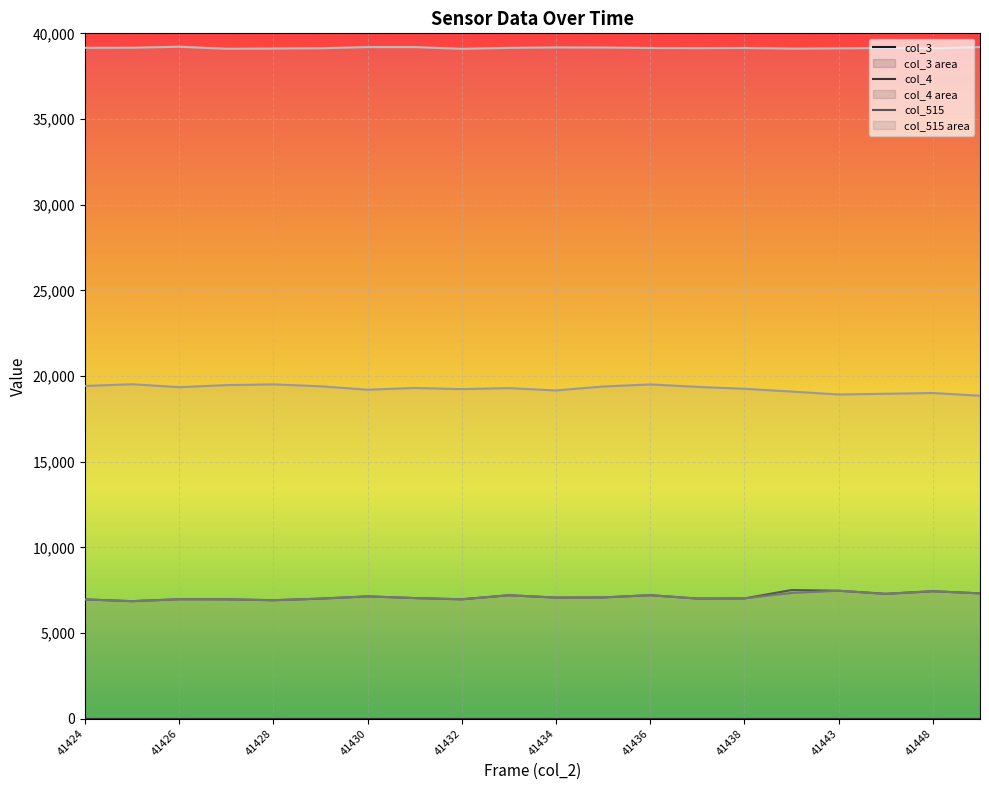

At how many categories does at least one series exceed 27227?

20